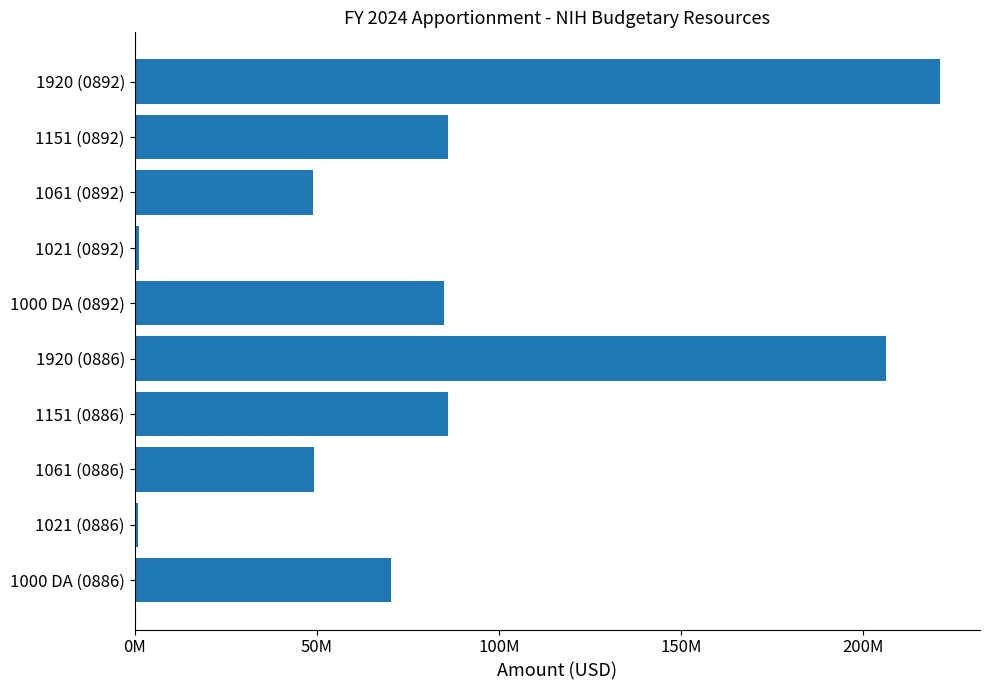

Are the bars horizontal?

Yes